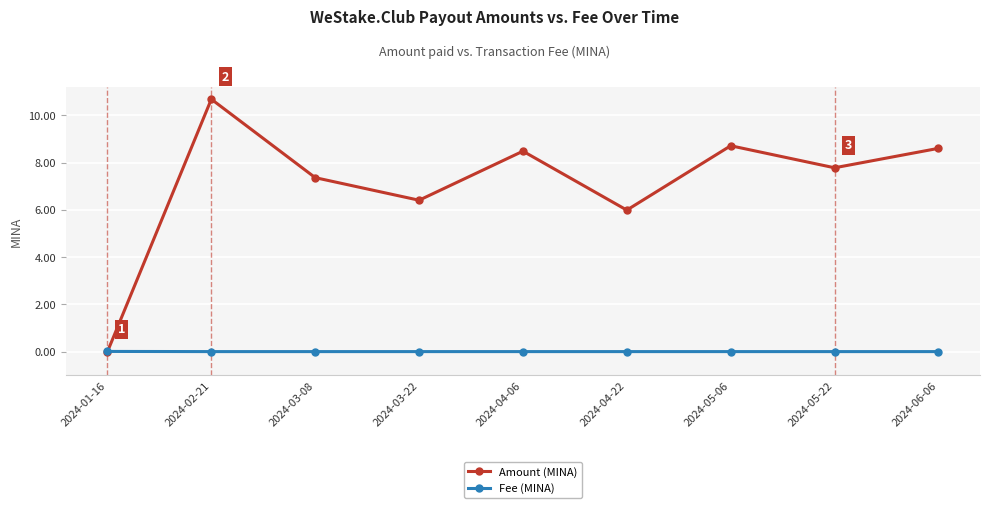

What are all the series names shown in the legend?

Amount (MINA), Fee (MINA)